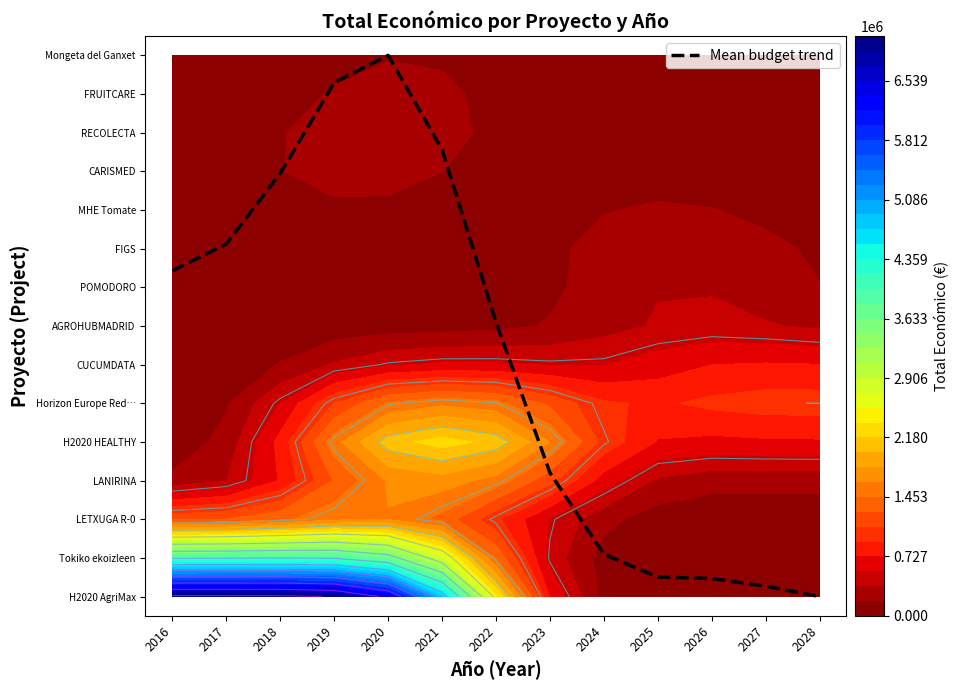

True or false: the data shows 5.6 at 2019.

False